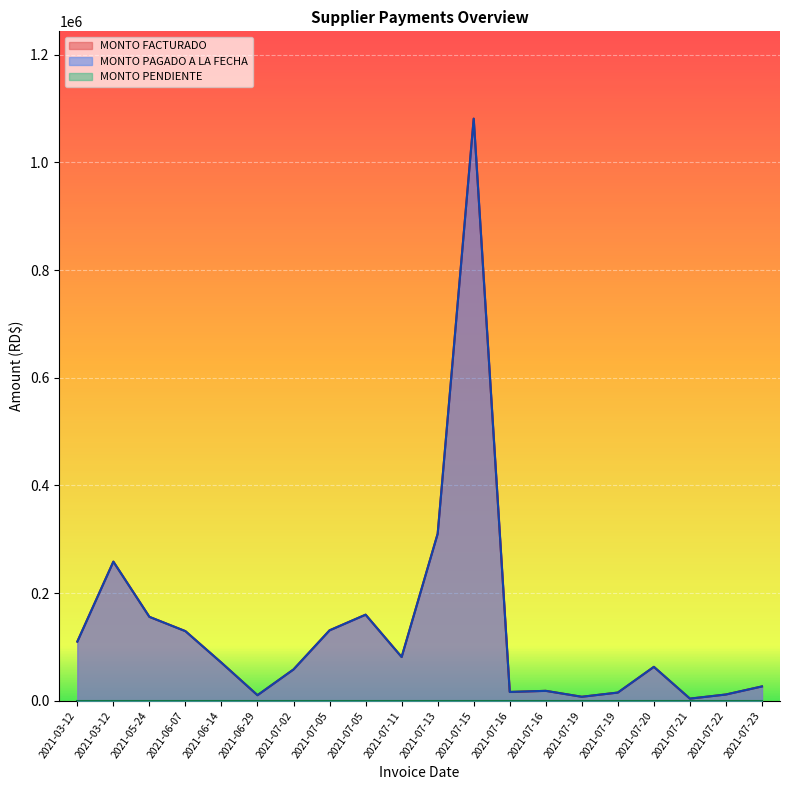

At 2021-07-16, list the series in order from smallest to largest.

MONTO PENDIENTE, MONTO FACTURADO, MONTO PAGADO A LA FECHA